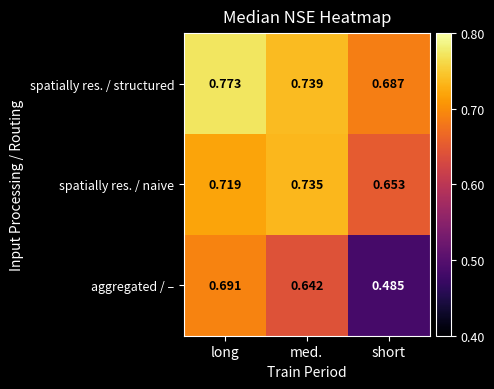

What is the total value across all series at short?

1.8